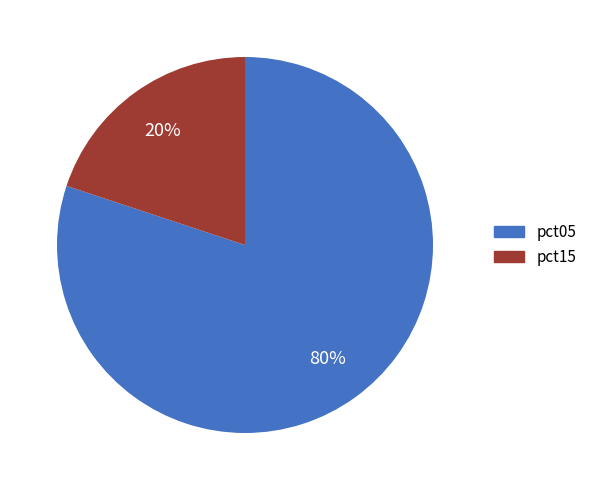

Count the number of slices in the pie.

2